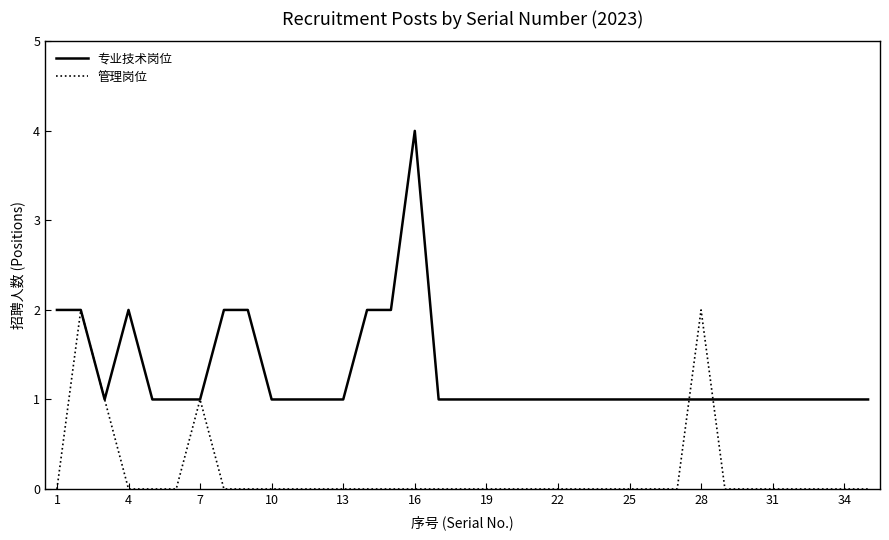

In 管理岗位, how many points are higher than both neighbors (excluding endpoints)?

3